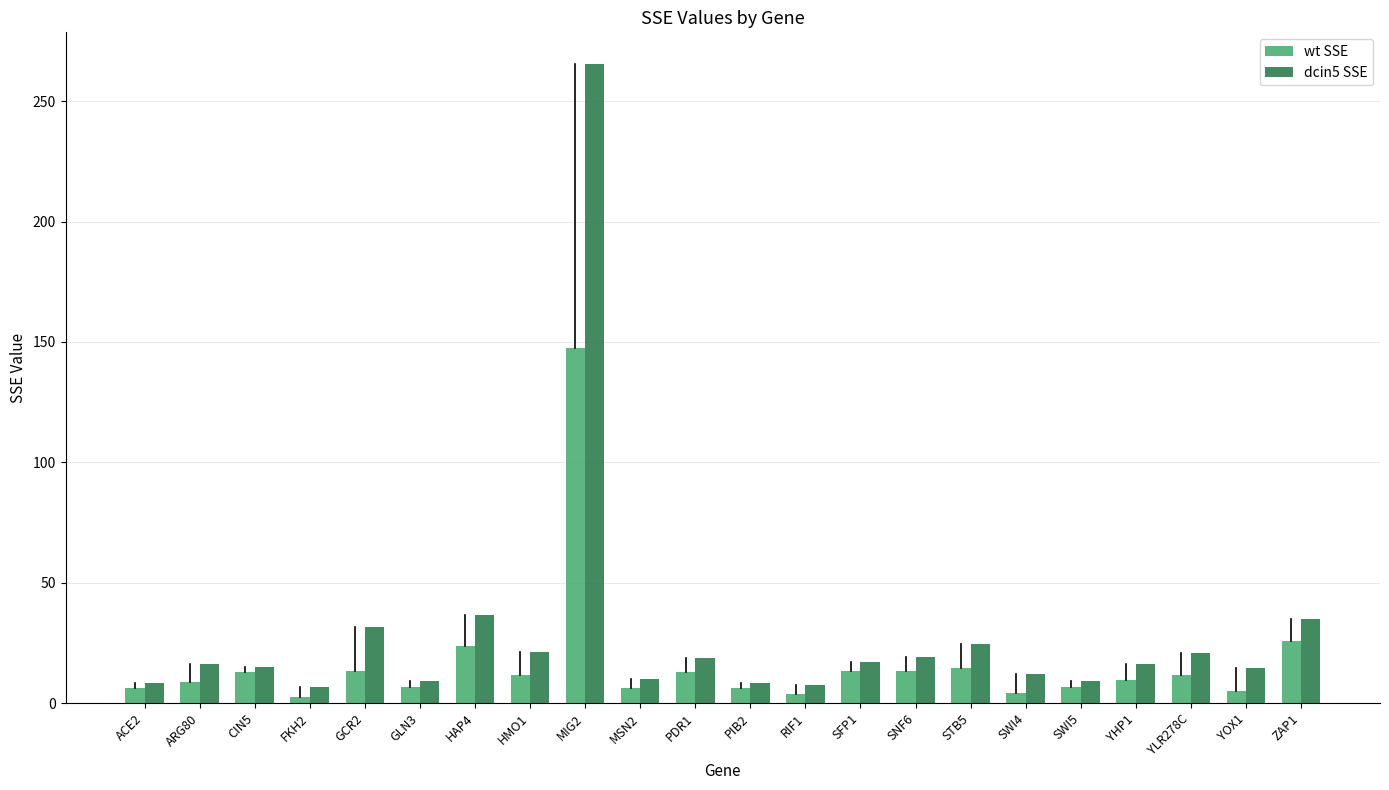

The value of dcin5 SSE at MSN2 is 10.0. True or false?

True